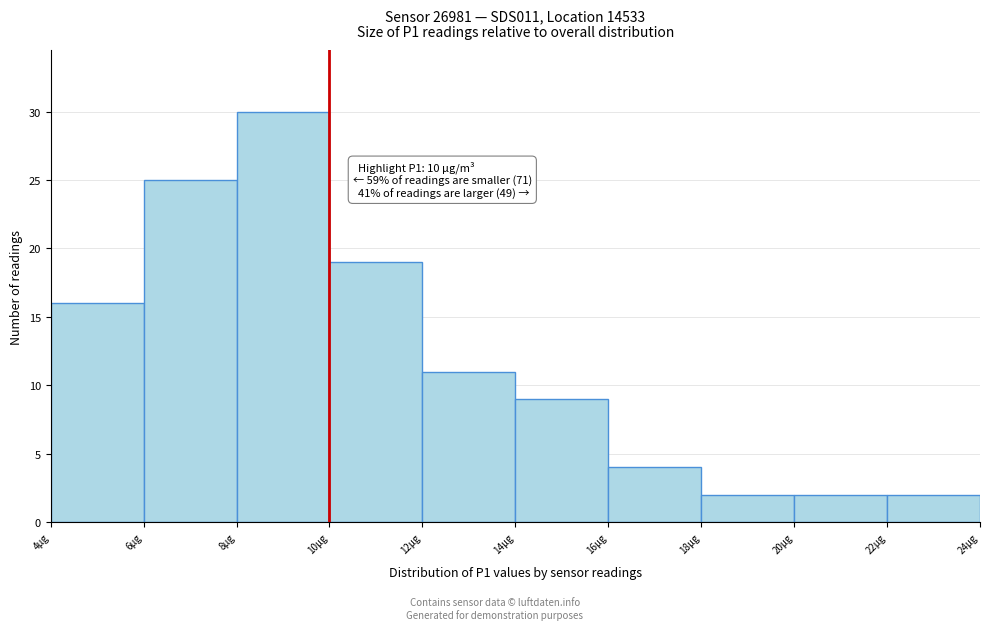

Which range on the x-axis has the tallest bar?

8 to 10